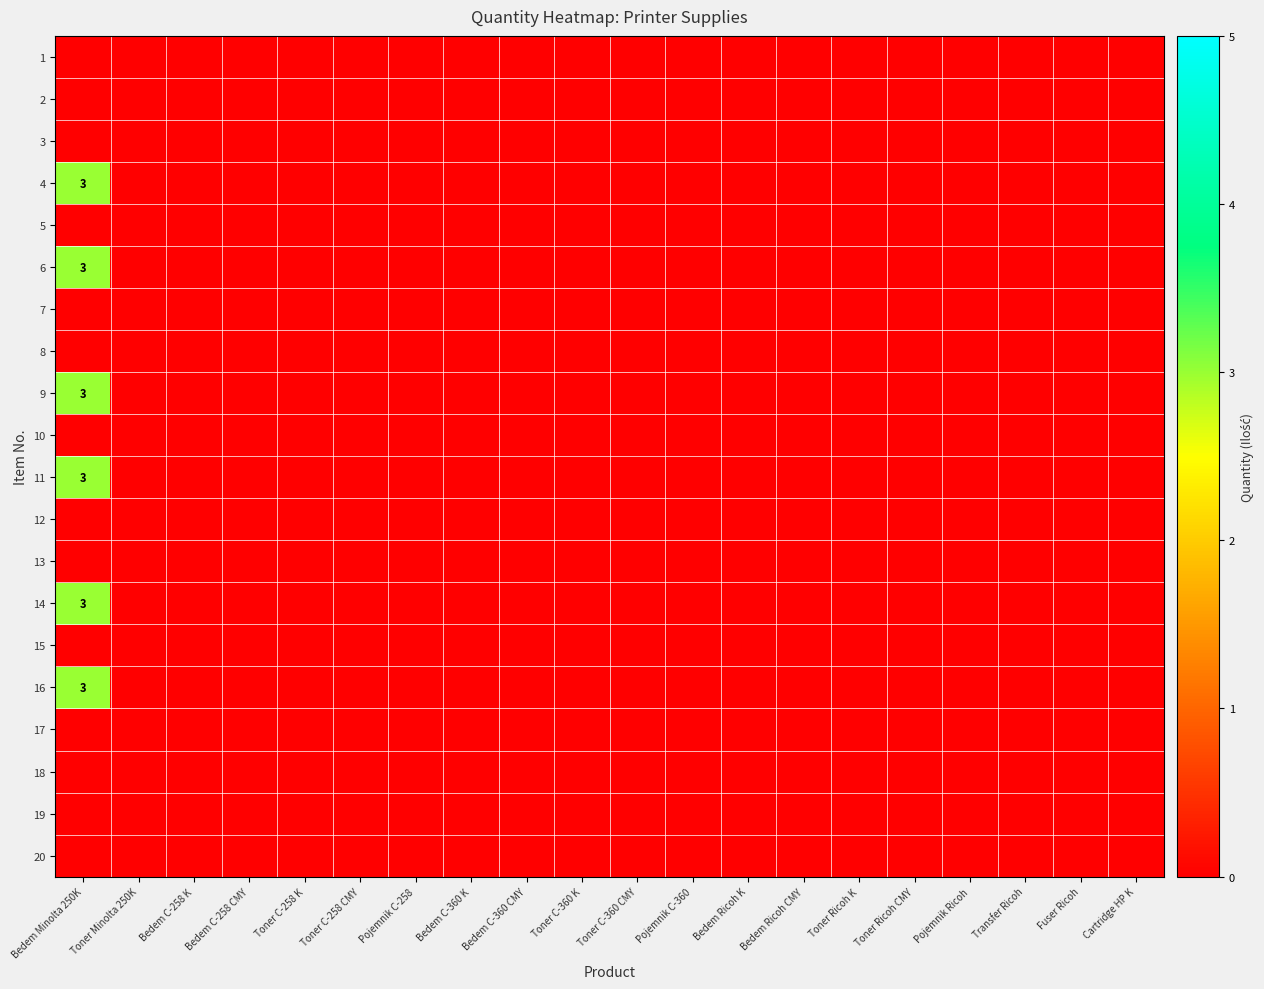

The value of 14 at Bedem Minolta 250K is 3. True or false?

True